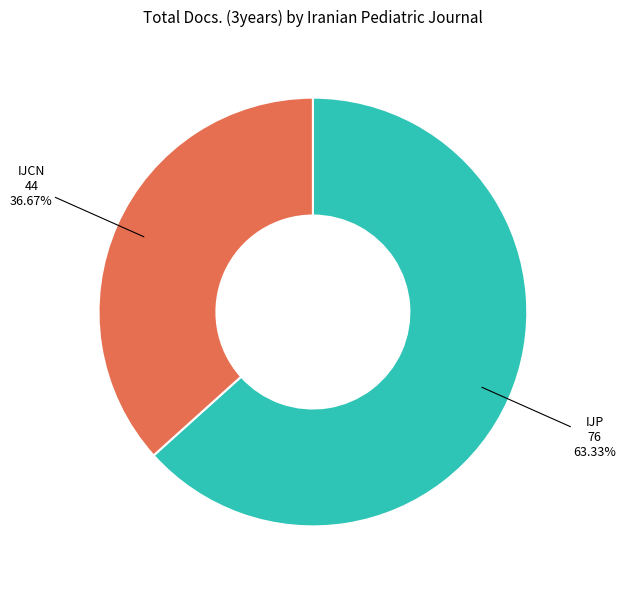

Is there any slice that represents more than half of the pie?

Yes